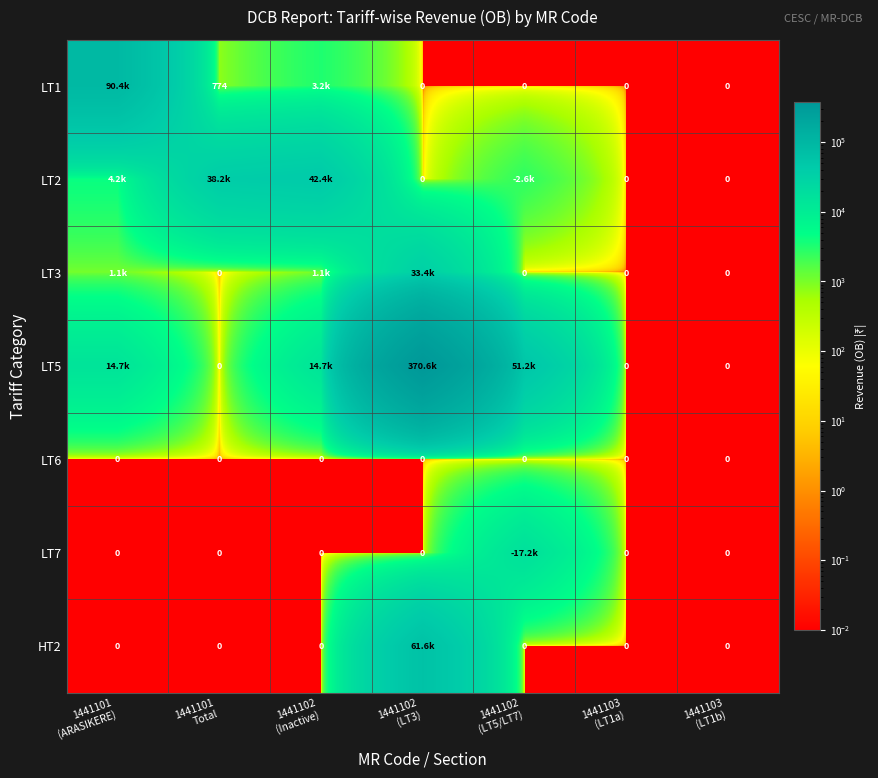

What is the highest value of the LT3 series?

33395.0